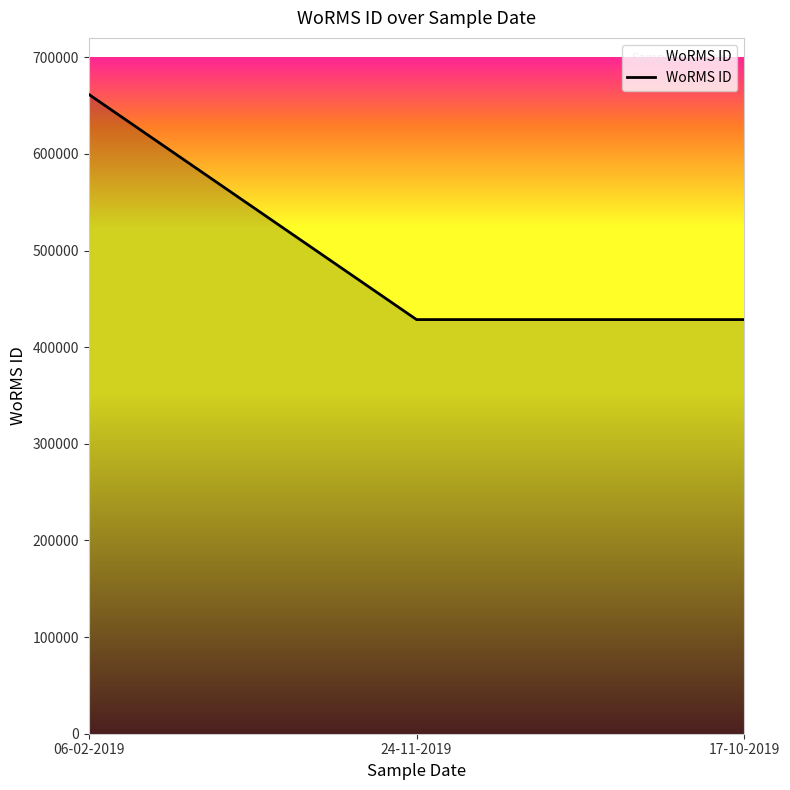

Count the values in the range 428522 to 661559.

3